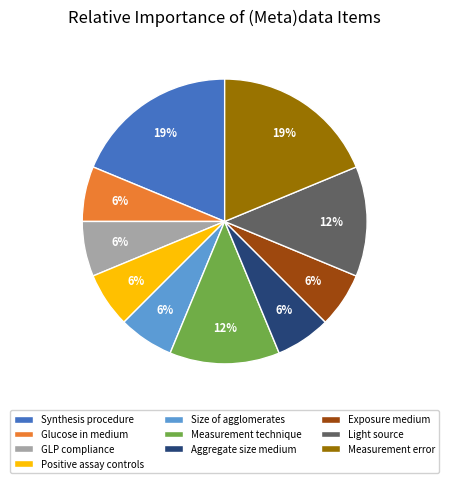

To the nearest percent, what is the average slice percentage?

10%